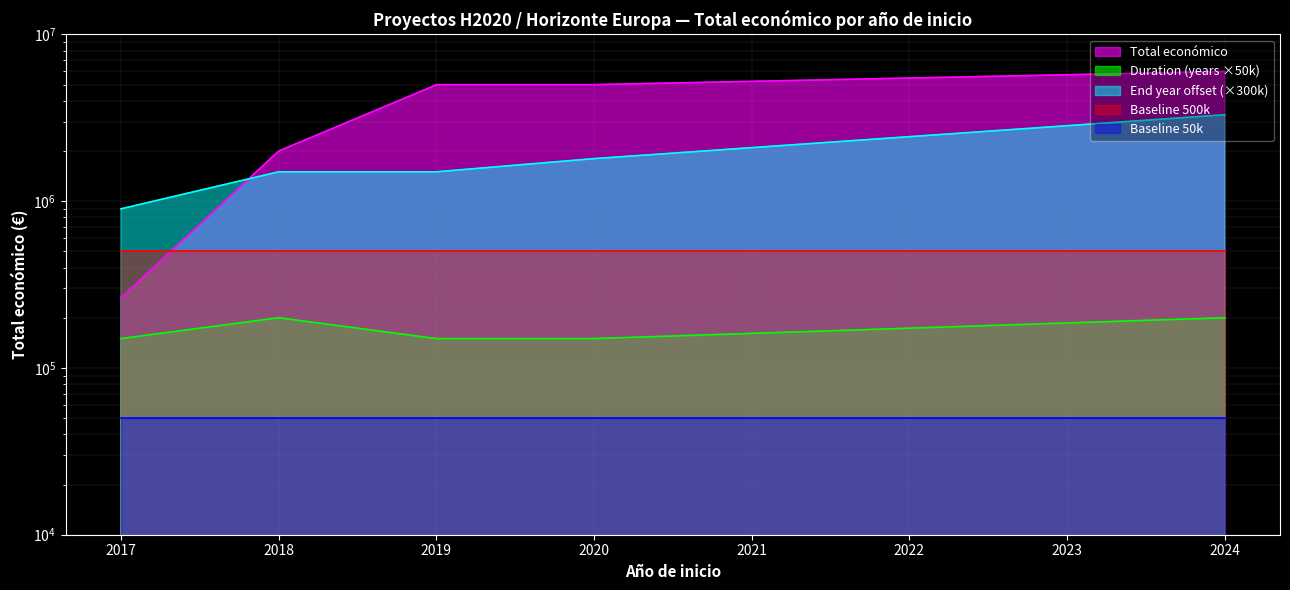

At which label is the value closest to 3130526?

2018